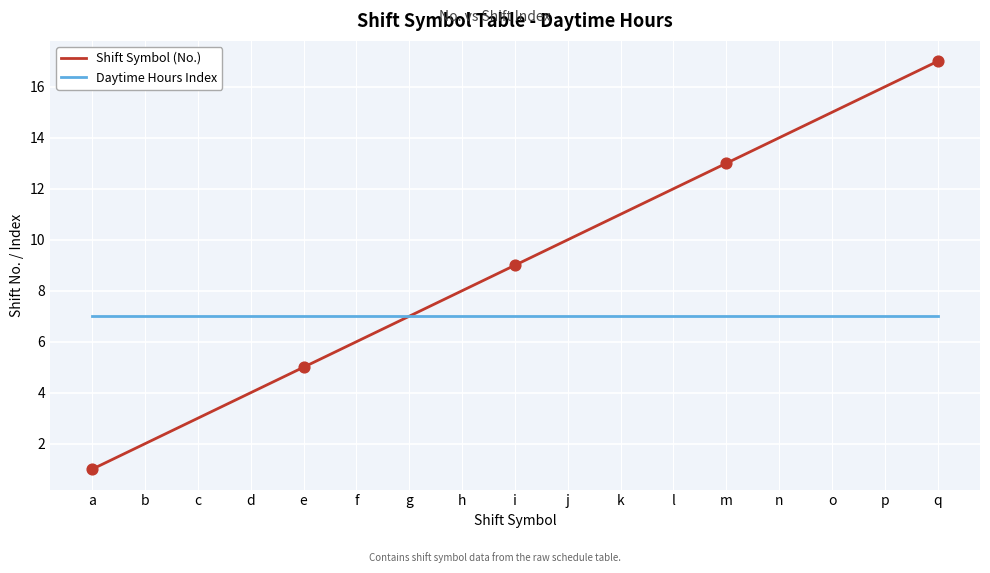

What is the difference between the highest and lowest values at p?

9